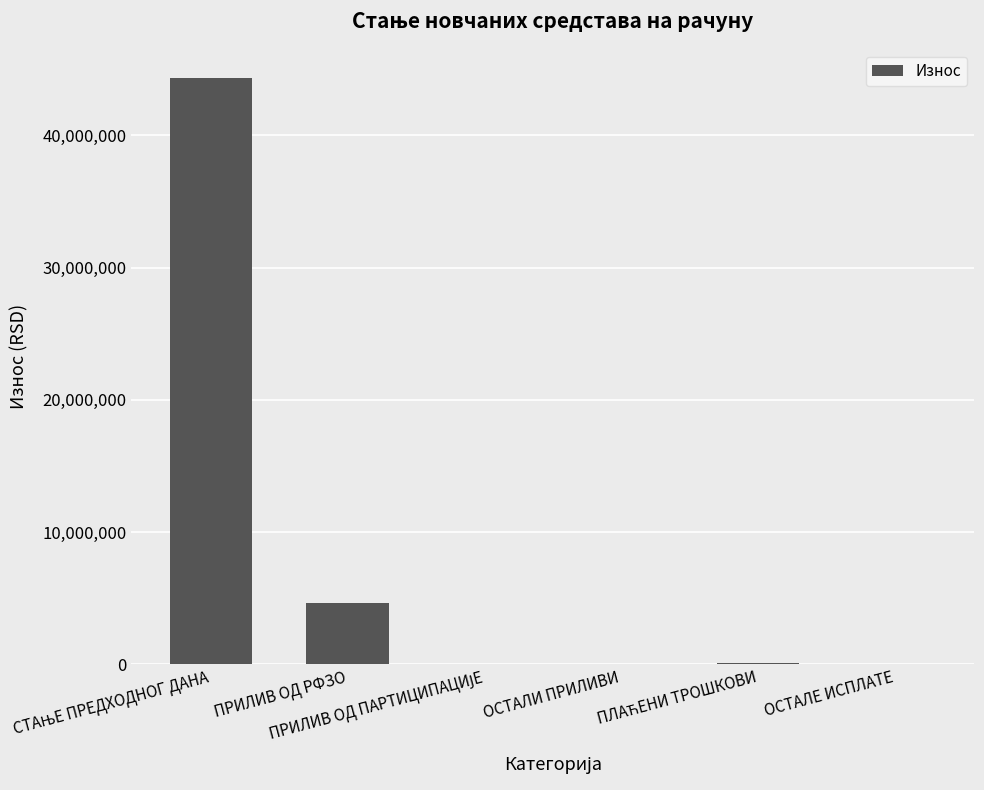

Count the number of data series in this chart.

1